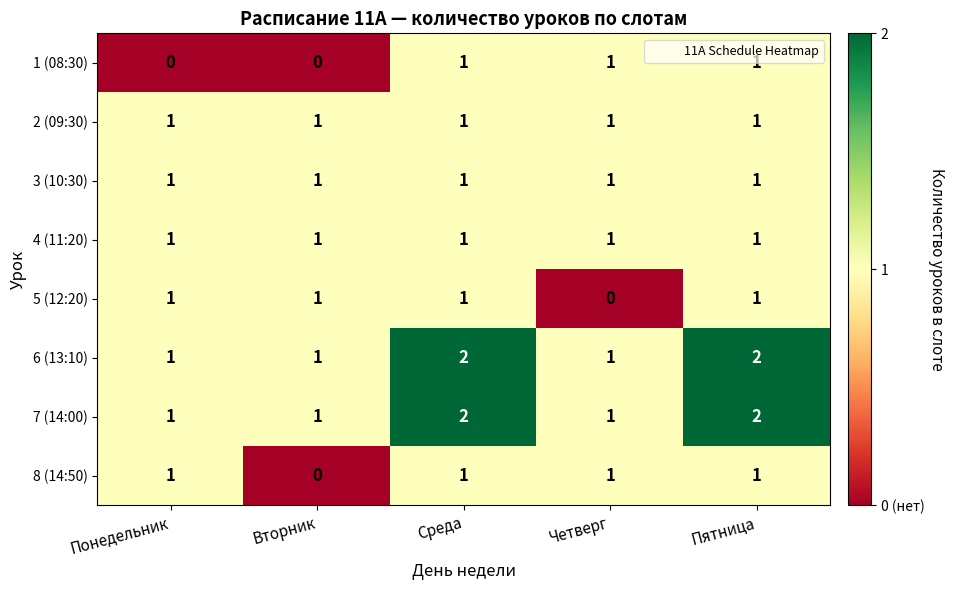

What is the sum of all 2 (09:30) values?

5